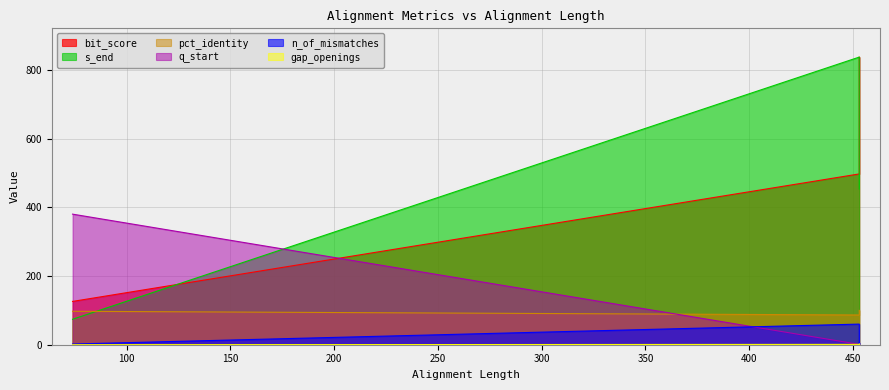

How many data points in n_of_mismatches are less than 4?

6